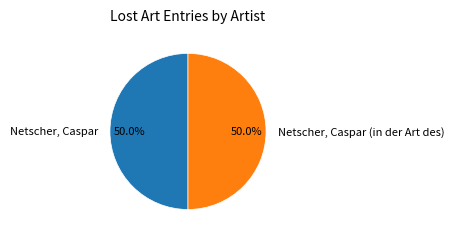

What is the total percentage of Netscher, Caspar and Netscher, Caspar (in der Art des)?

100.0%